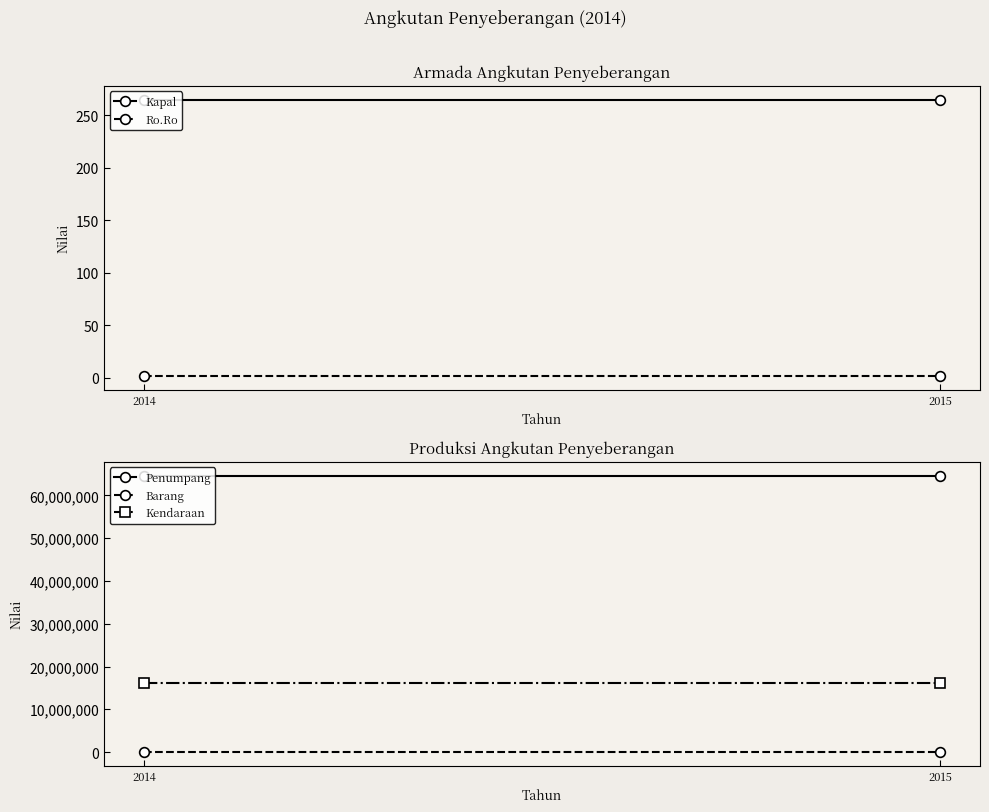

The Ro.Ro series shows 1 at 2014. True or false?

False